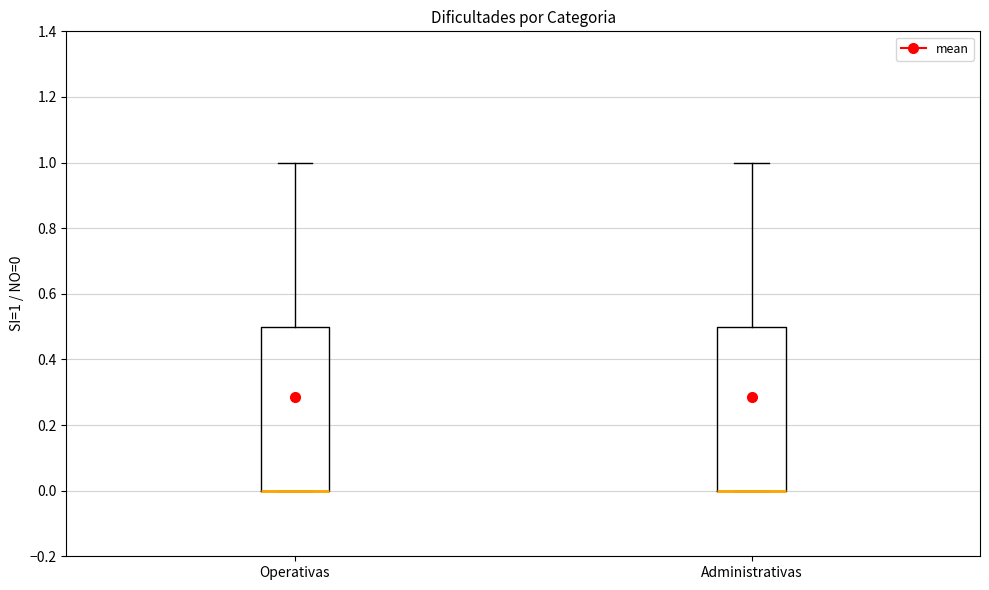

Reading left to right, read every box against the y-axis: the position of its median line, the range the box covers, and the ends of its whiskers. The values are not printed on the chart, so give them approximately, as read against the axis.

Operativas: median 0.0 (drawn on the box's lower edge), box 0.0 to 0.5, whiskers 0.0 to 1.0
Administrativas: median 0.0 (drawn on the box's lower edge), box 0.0 to 0.5, whiskers 0.0 to 1.0